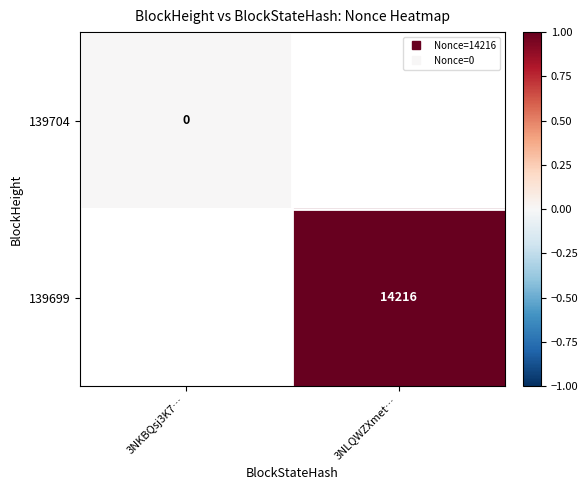

Rank the series at 3NKBQsj3K7… from lowest to highest value.

139704, 139699